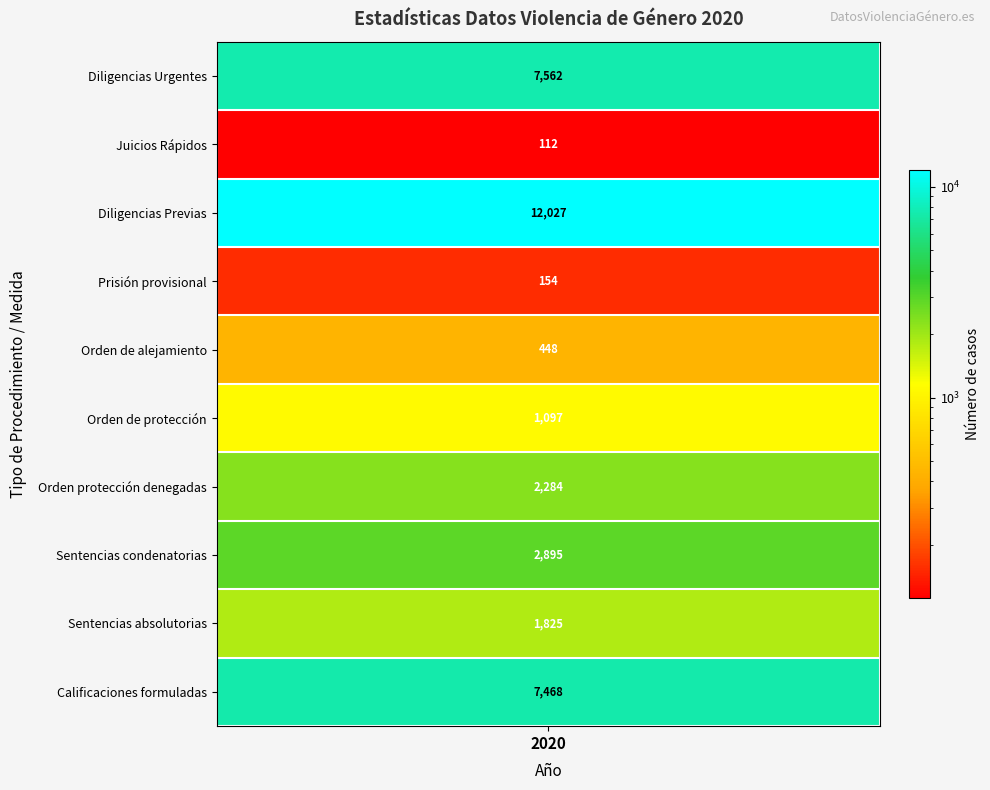

At how many categories does at least one series exceed 2020?

1